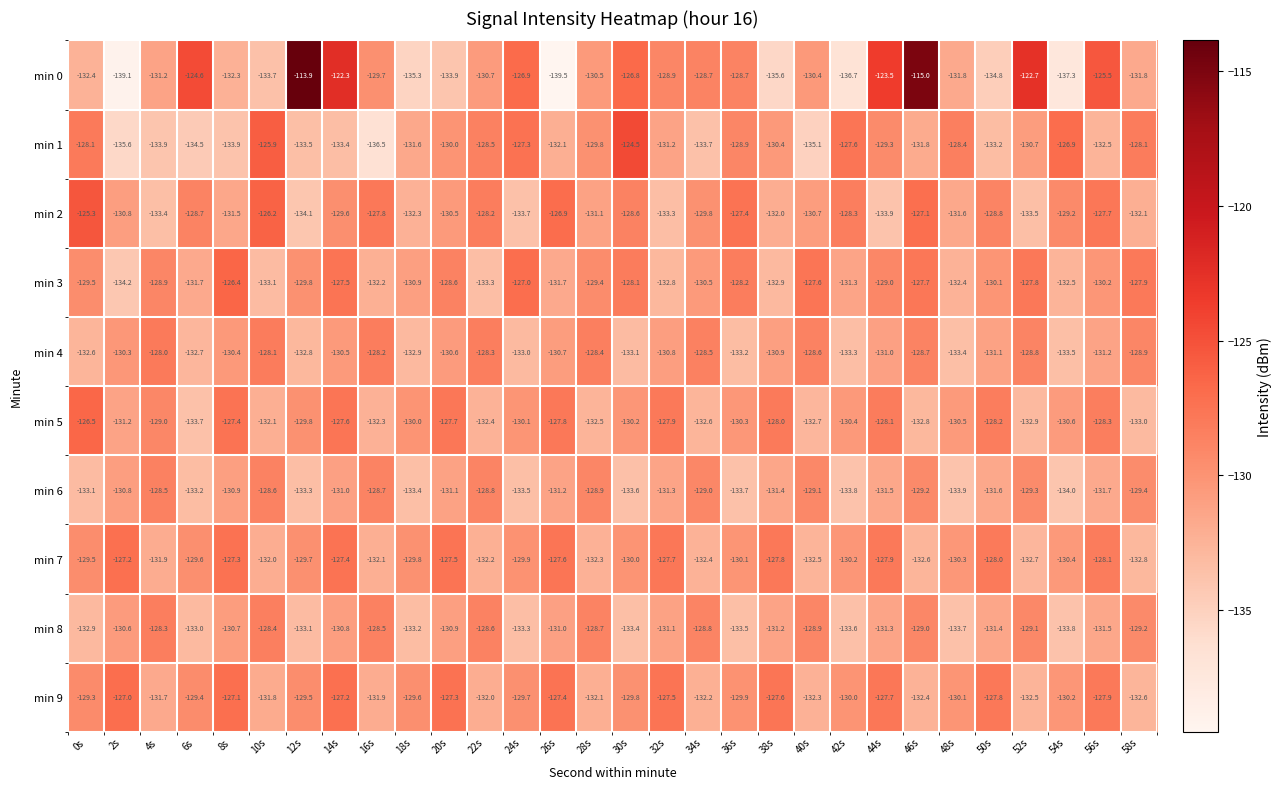

Where is min 1 nearest to the value -130?

20s